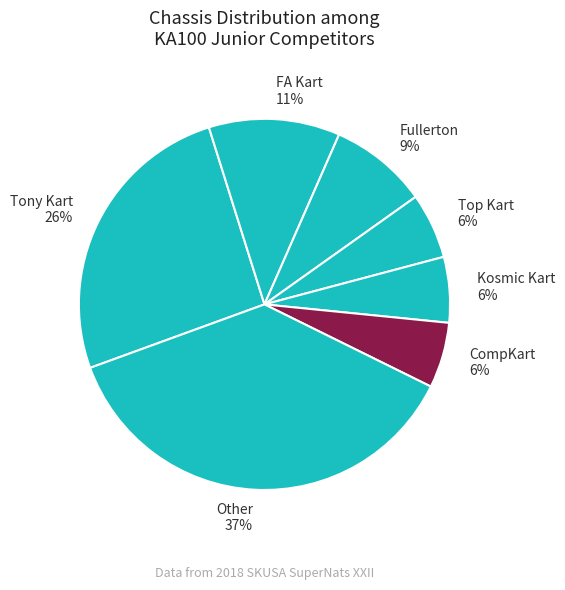

Is there any slice that represents more than half of the pie?

No